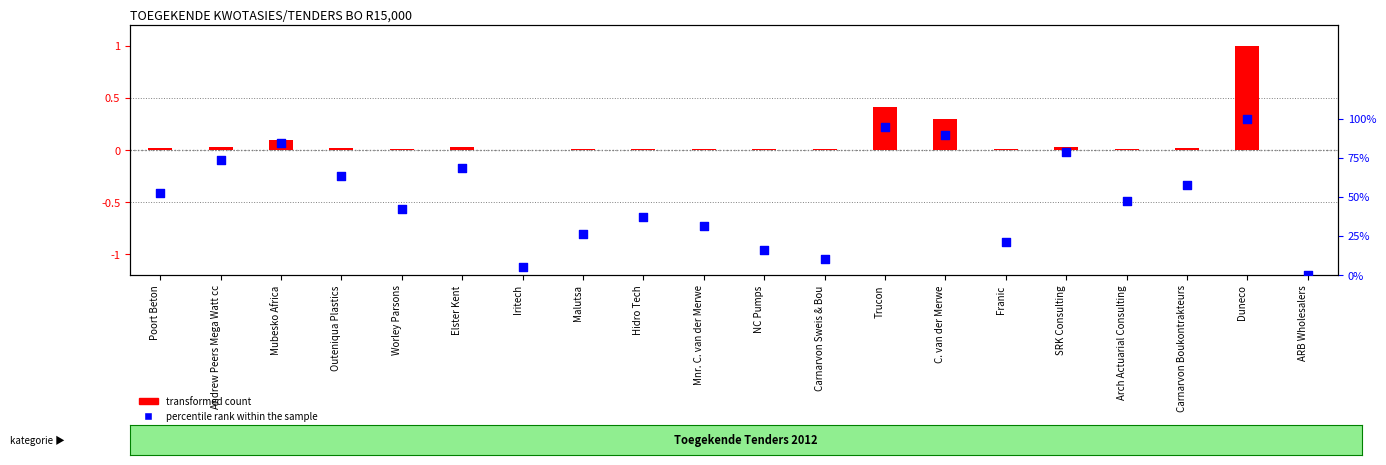

What is the change in value from Malutsa to Trucon?

+0.4